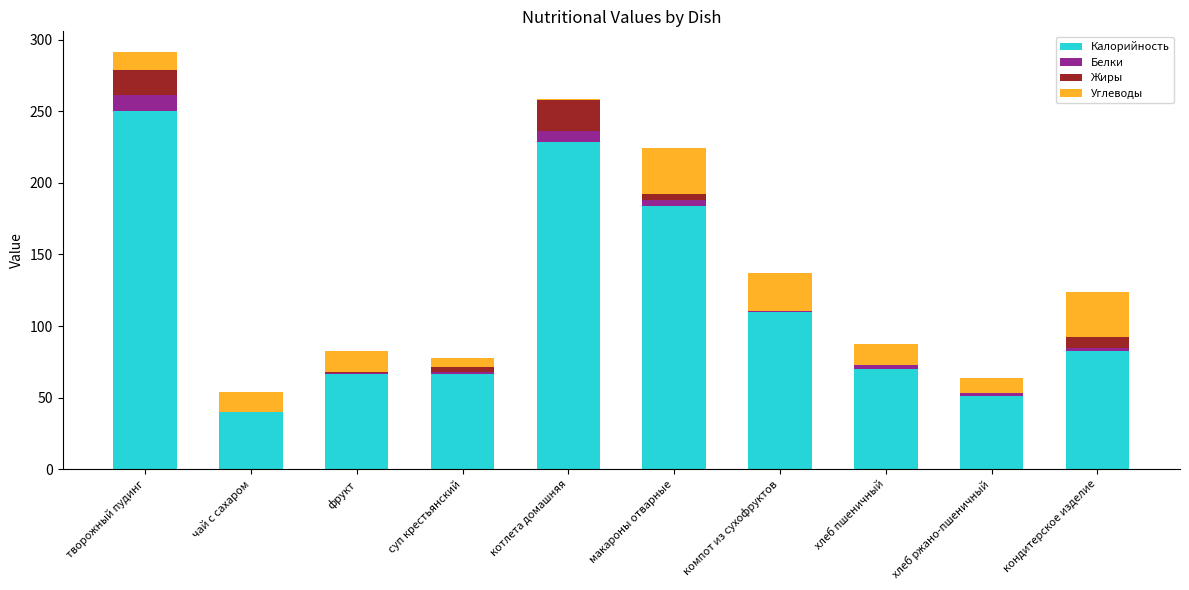

Which category has the highest value in the Калорийность series?

творожный пудинг